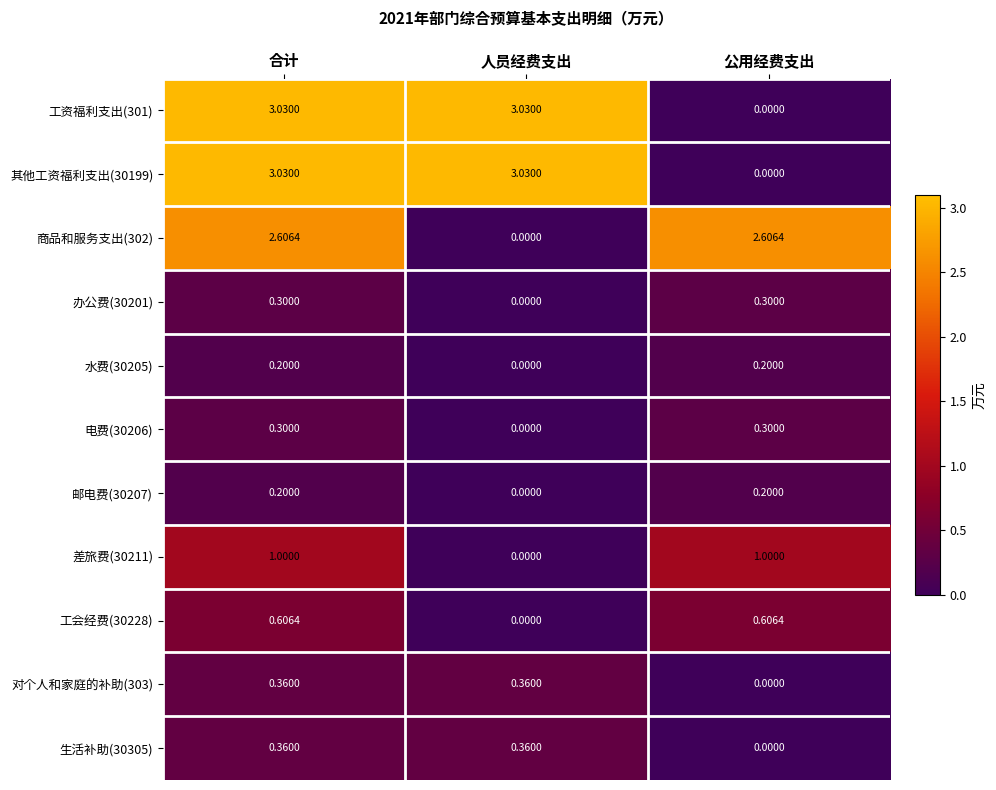

At which label is 其他工资福利支出(30199) closest to 1?

公用经费支出